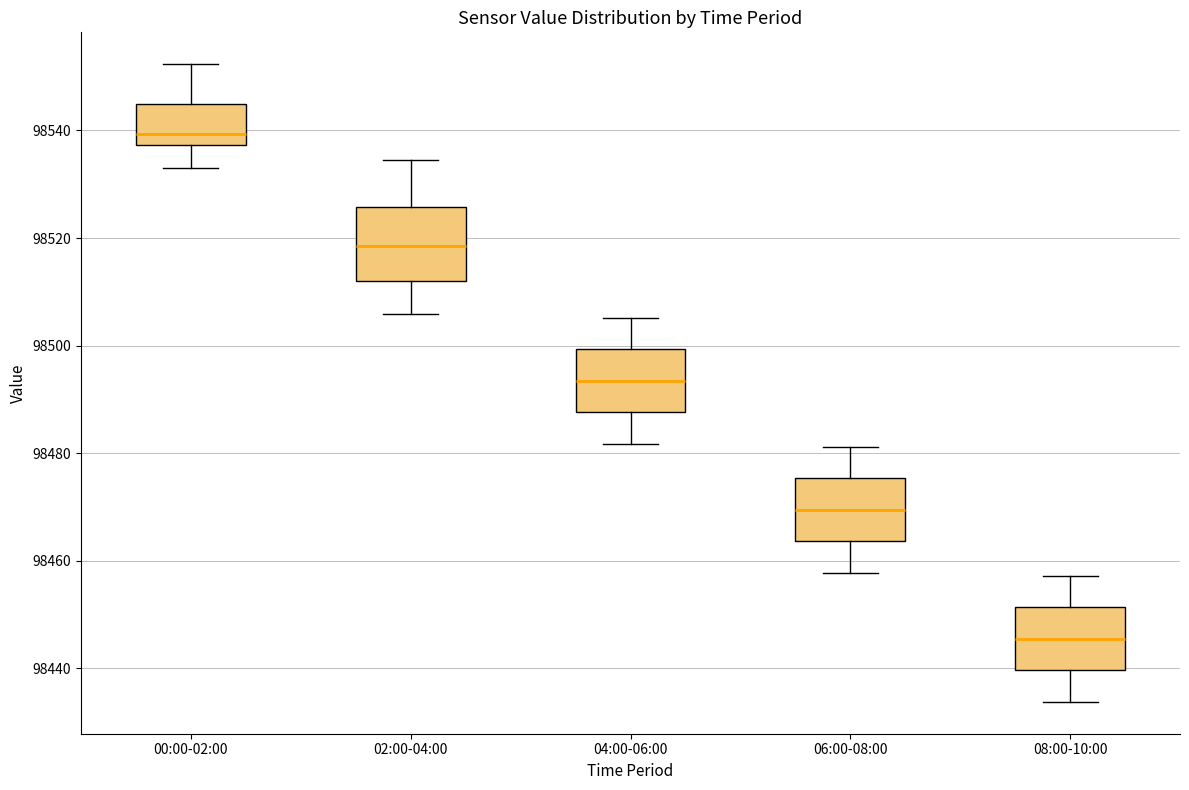

Comparing the boxes themselves (not the whiskers), which one is the tallest?

02:00-04:00